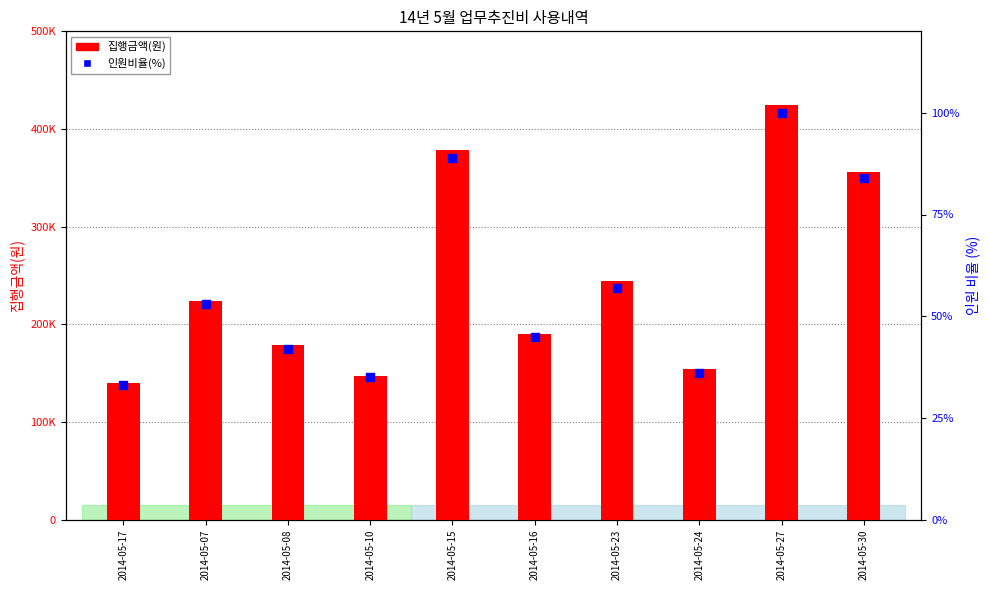

Which series reaches the minimum Y coordinate?

인원비율(인원/최대인원×100)